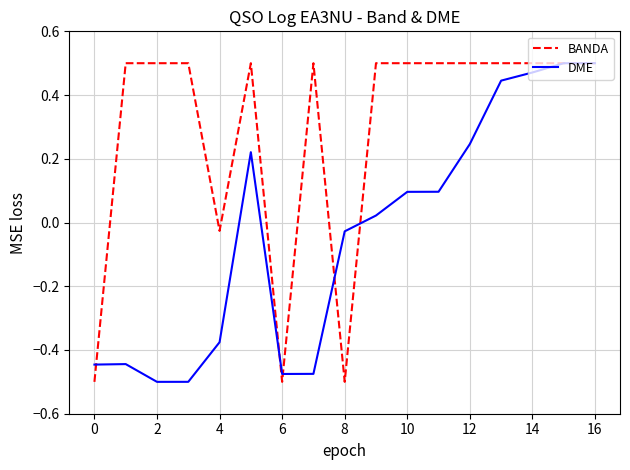

Rank the series by their average value, from lowest to highest.

DME, BANDA